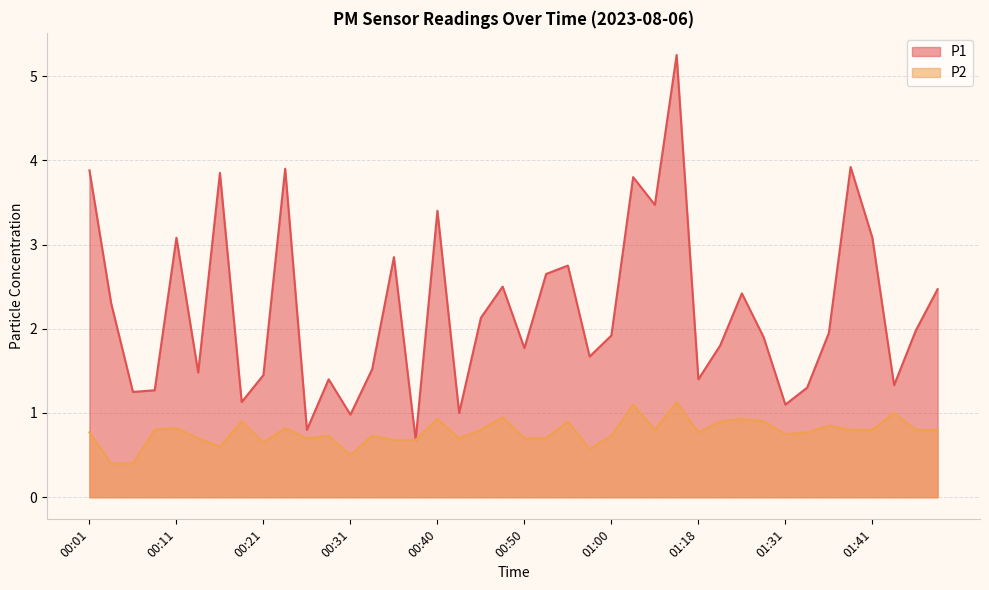

At which category is the sum across all series the highest?

01:16